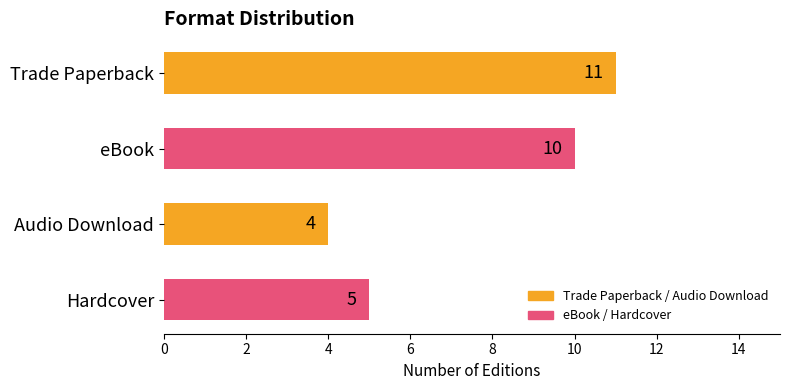

What is the maximum value shown in the chart?

11